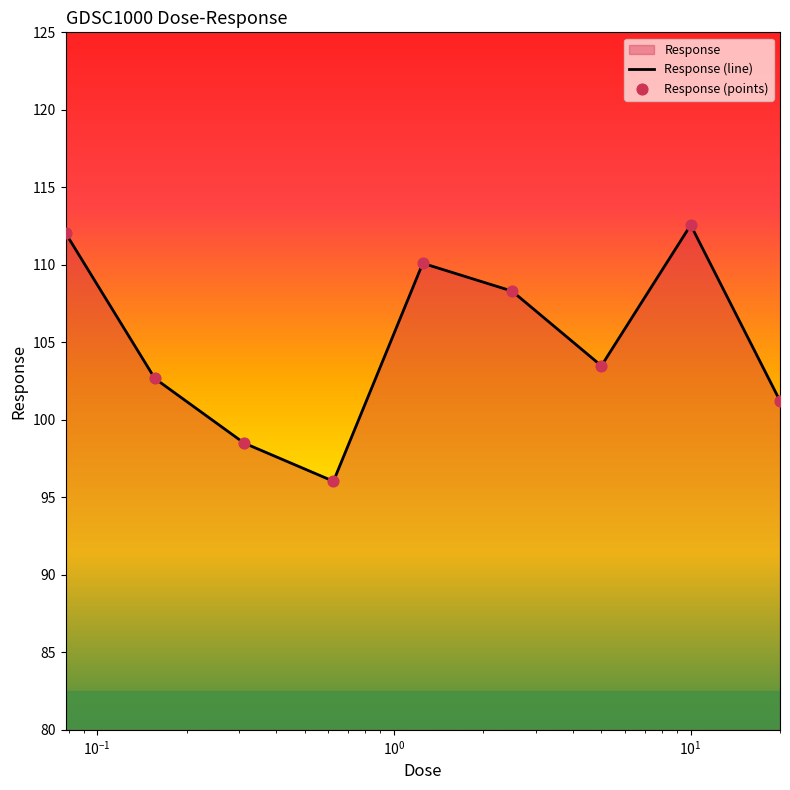

Which series has the largest Y range (max minus min)?

Response (line)